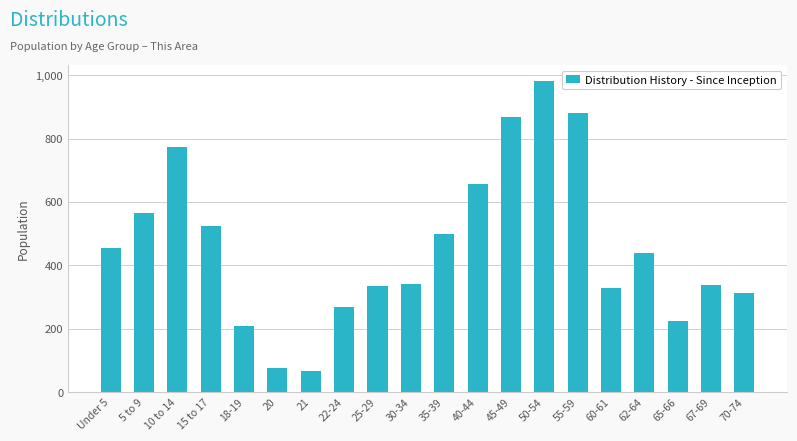

What is the value of the 8th bar from the left?

267